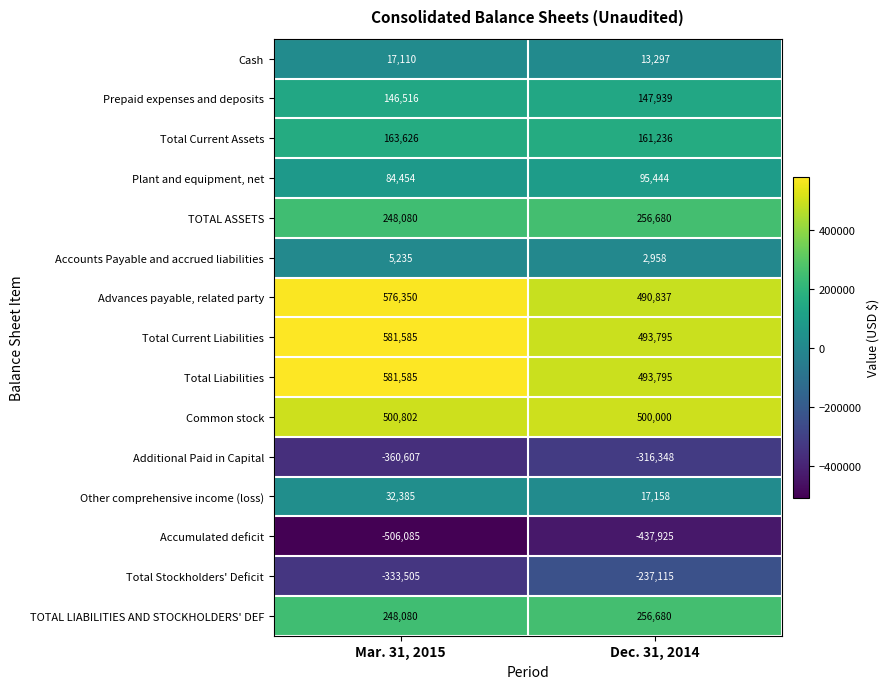

Reading right to left, extract all data points from this chart.

Cash: 13297	17110
Prepaid expenses and deposits: 147939	146516
Total Current Assets: 161236	163626
Plant and equipment, net: 95444	84454
TOTAL ASSETS: 256680	248080
Accounts Payable and accrued liabilities: 2958	5235
Advances payable, related party: 490837	576350
Total Current Liabilities: 493795	581585
Total Liabilities: 493795	581585
Common stock: 500000	500802
Additional Paid in Capital: -316348	-360607
Other comprehensive income (loss): 17158	32385
Accumulated deficit: -437925	-506085
Total Stockholders' Deficit: -237115	-333505
TOTAL LIABILITIES AND STOCKHOLDERS' DEF: 256680	248080